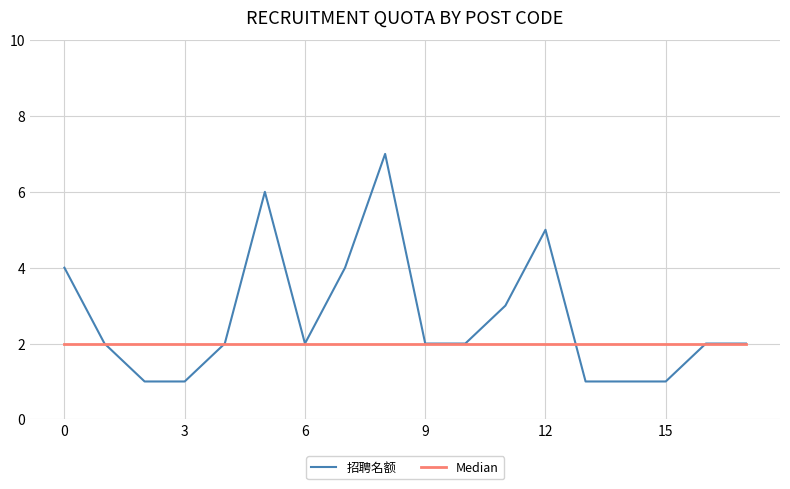

Which series has the largest total across all categories?

招聘名额